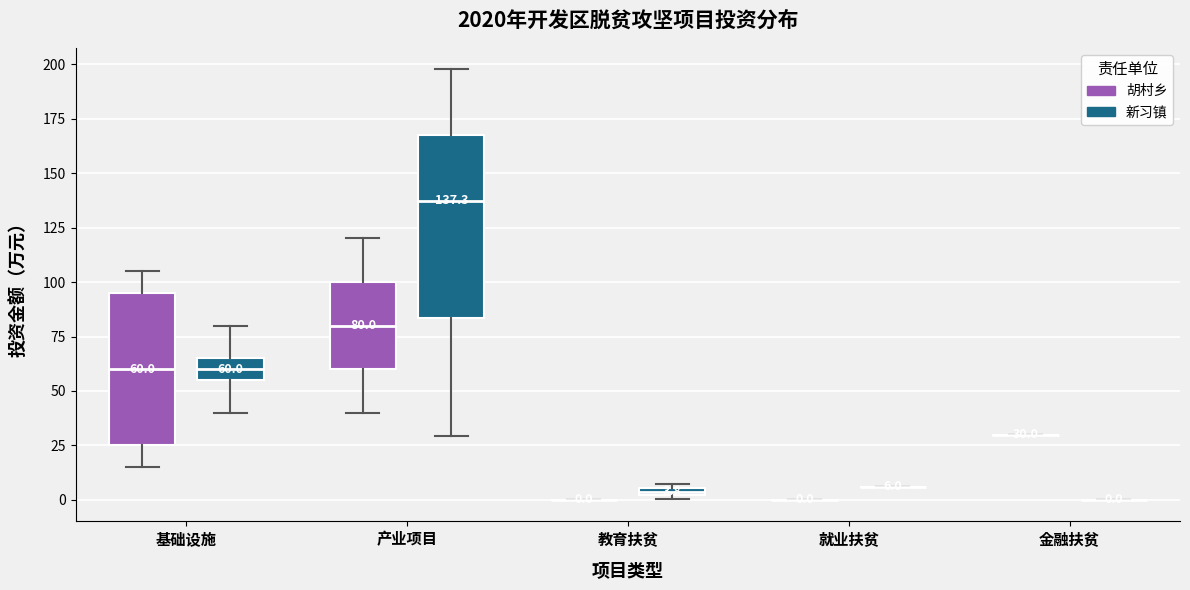

Which box is the tallest, from its lower edge to its upper edge?

产业项目 (新习镇)